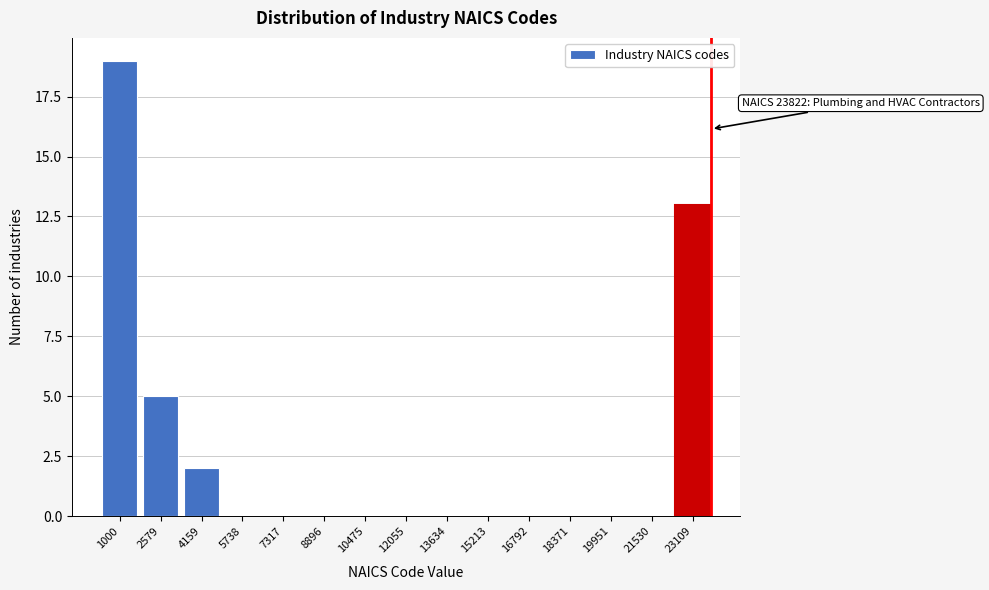

Over which range of the x-axis is the bar tallest?

200 to 1800